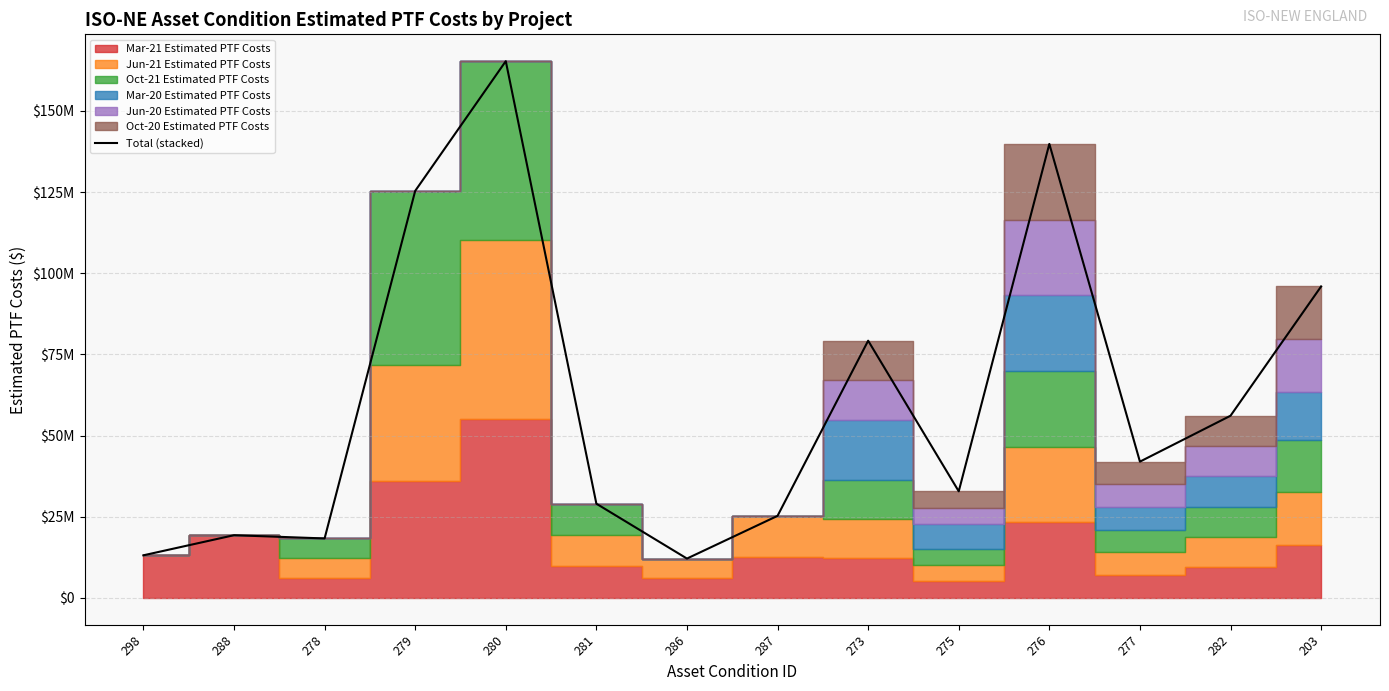

What is the maximum value shown in the chart?

165348000